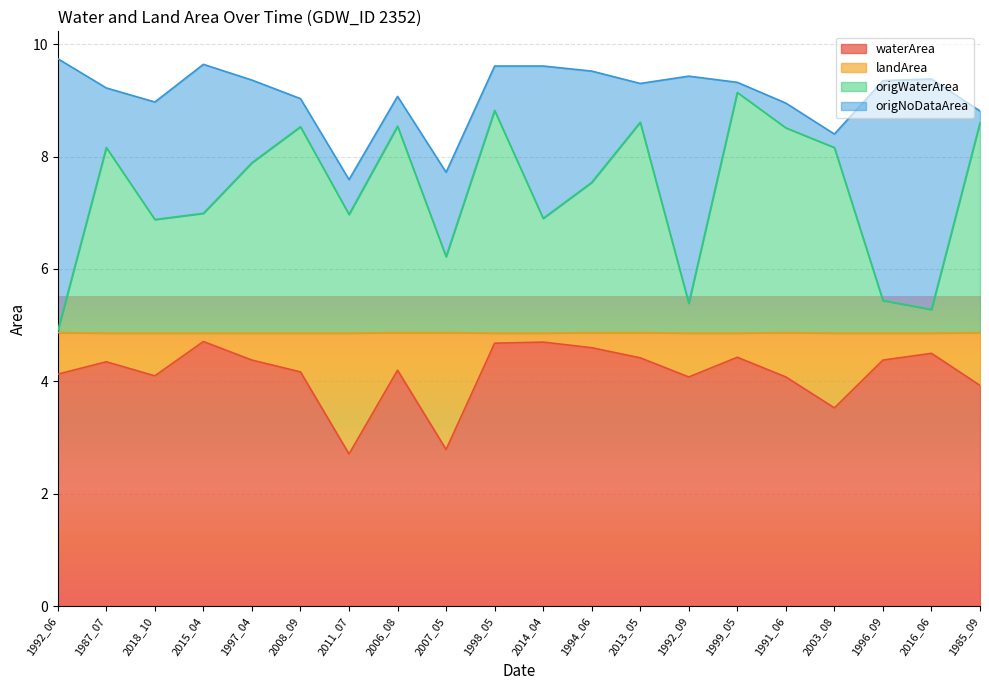

What is the maximum value for waterArea?

4.7